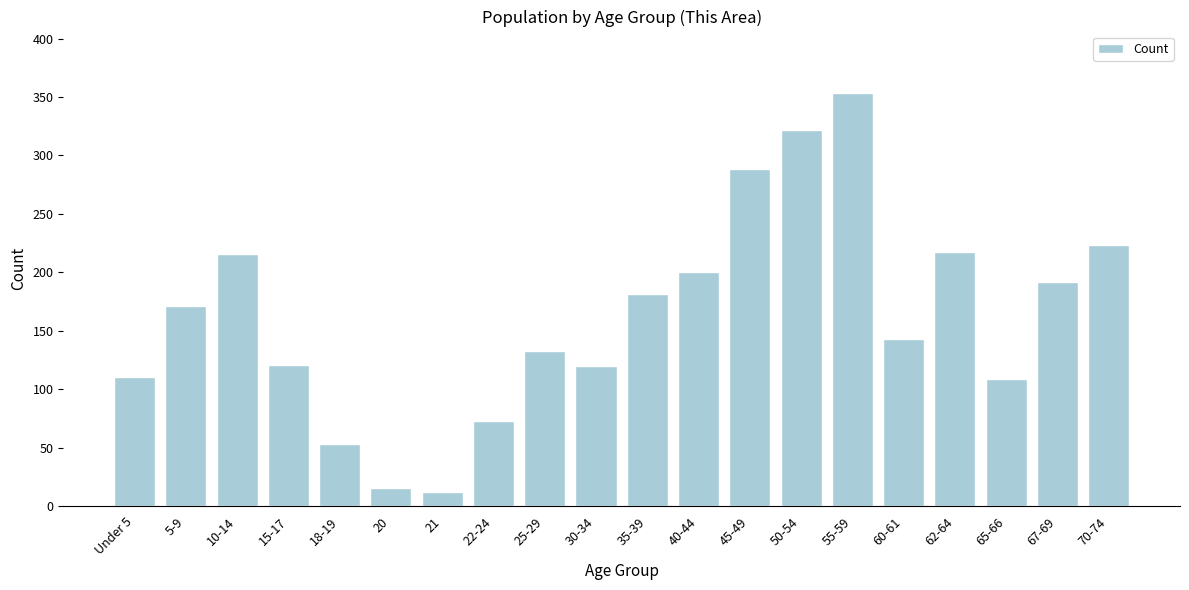

What is the average value?

163